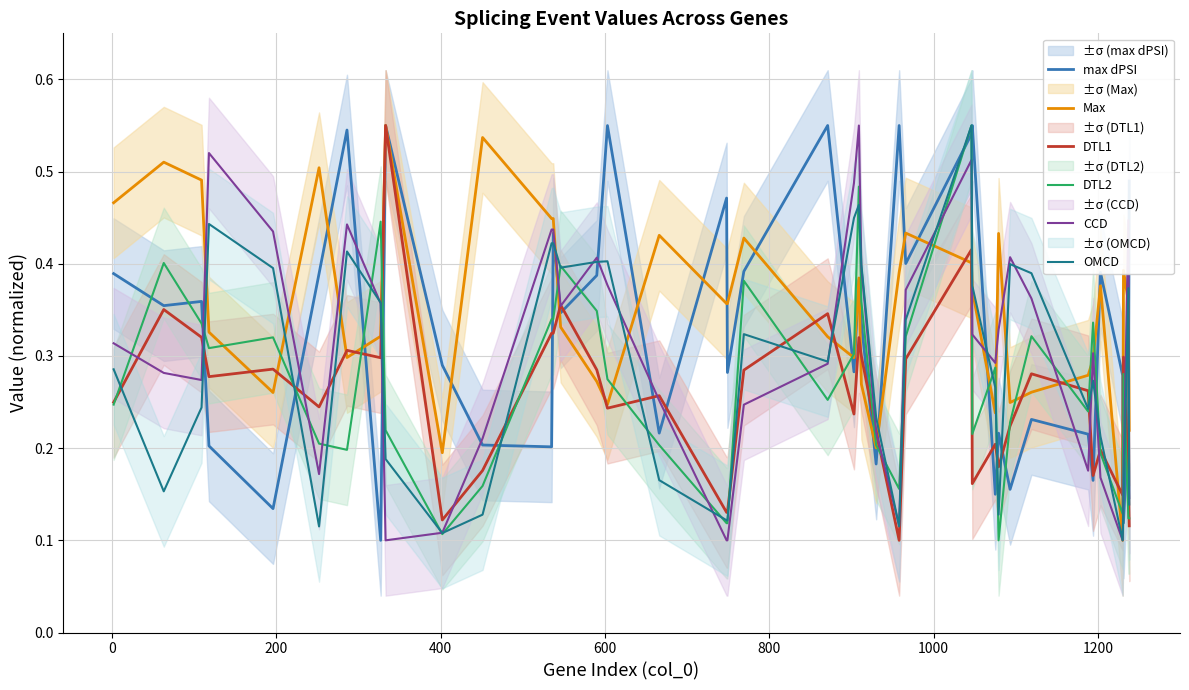

Is this an area chart (filled region under the line)?

No